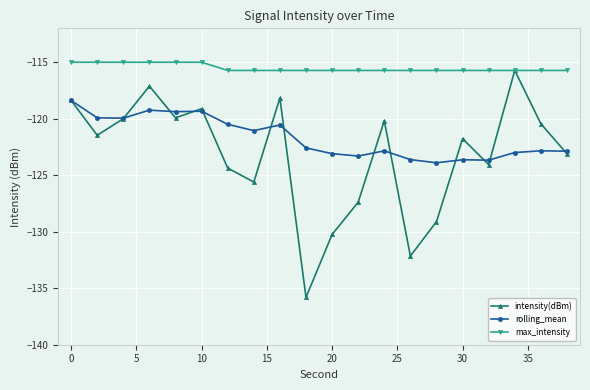

What is the greatest value displayed?

-115.0